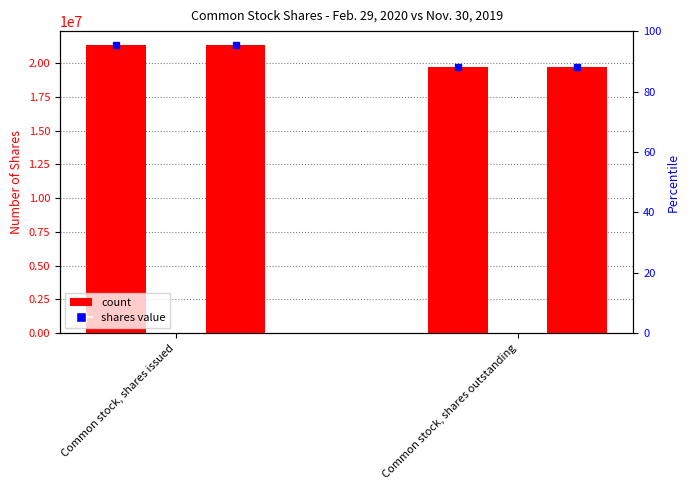

How many Nov. 30, 2019 values are between 19709068 and 21308271?

2